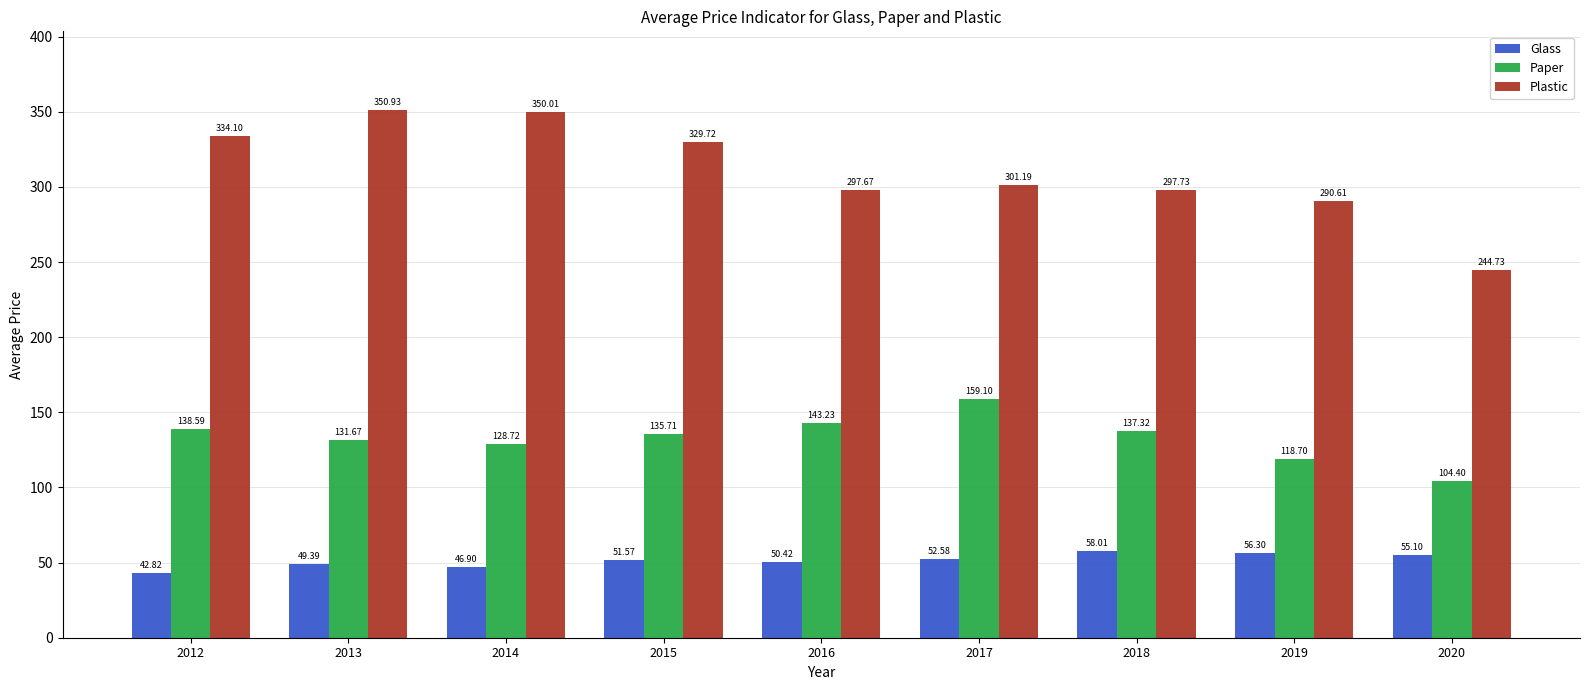

Are the bars horizontal?

No